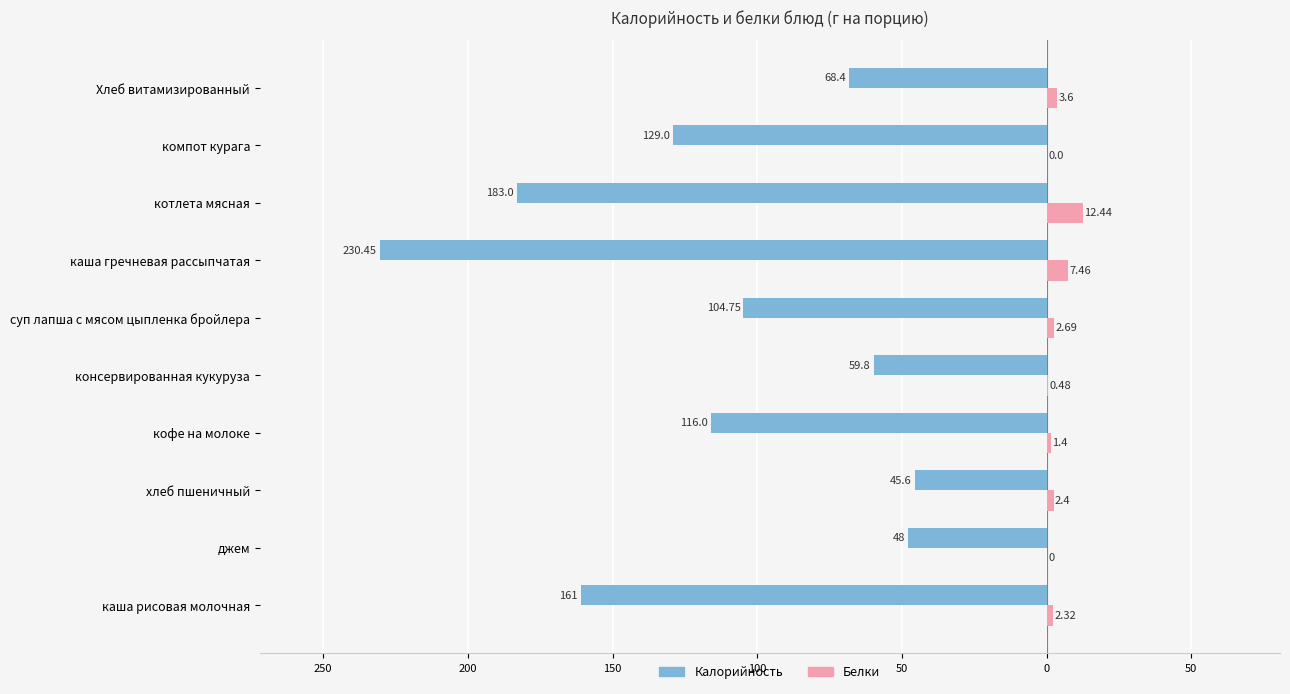

What are all the series names shown in the legend?

Калорийность, Белки